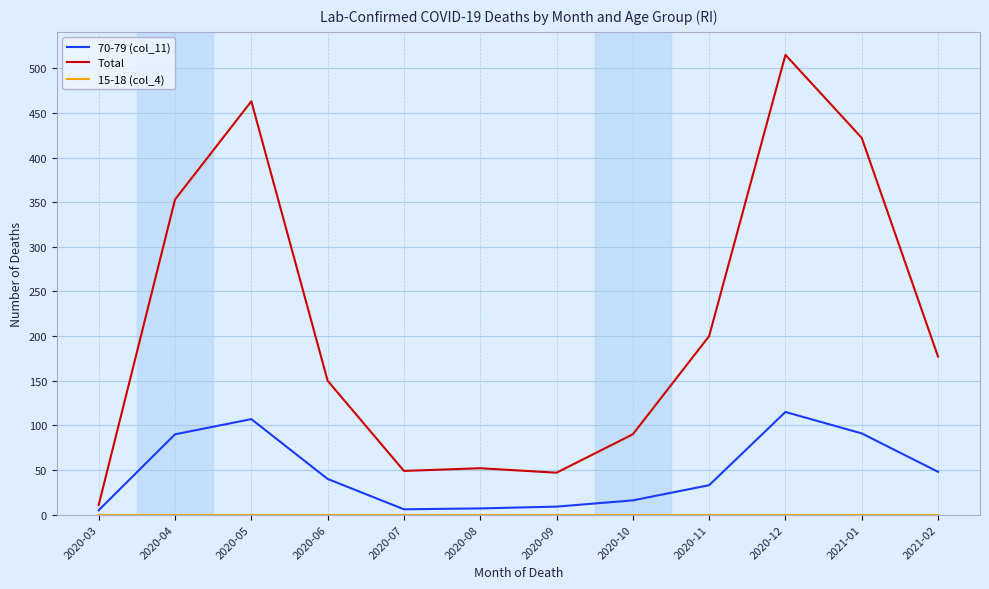

Is this an area chart (filled region under the line)?

No